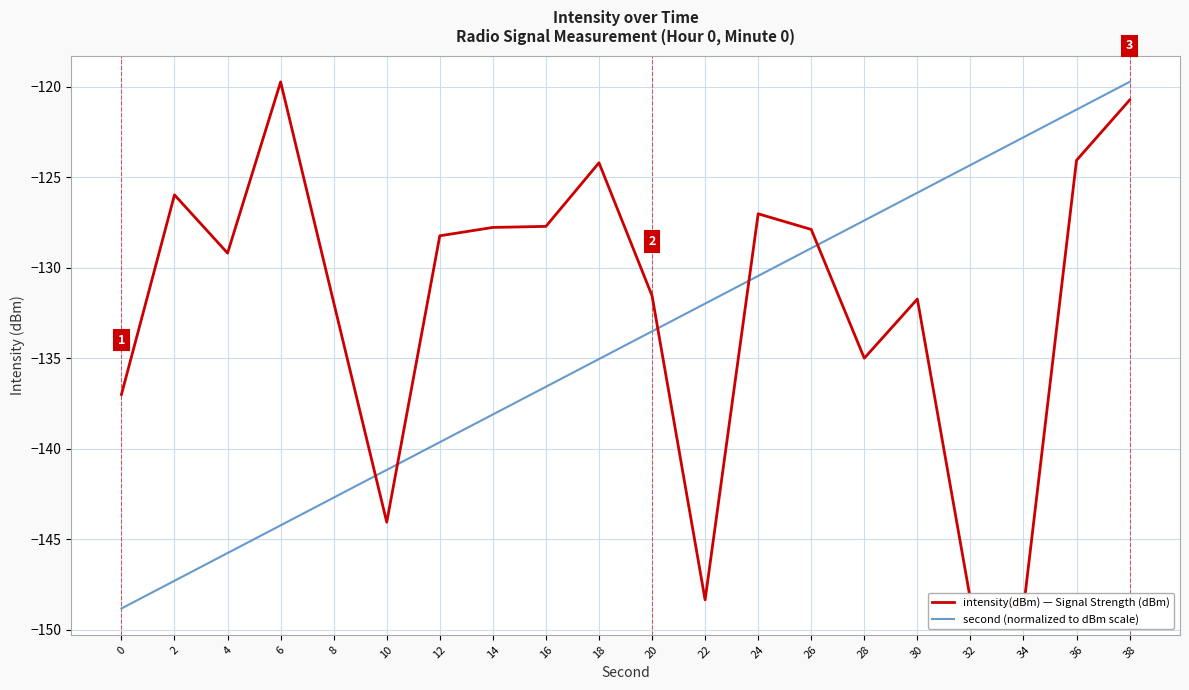

What is the sum of all second (normalized to dBm scale) values?

-2685.6